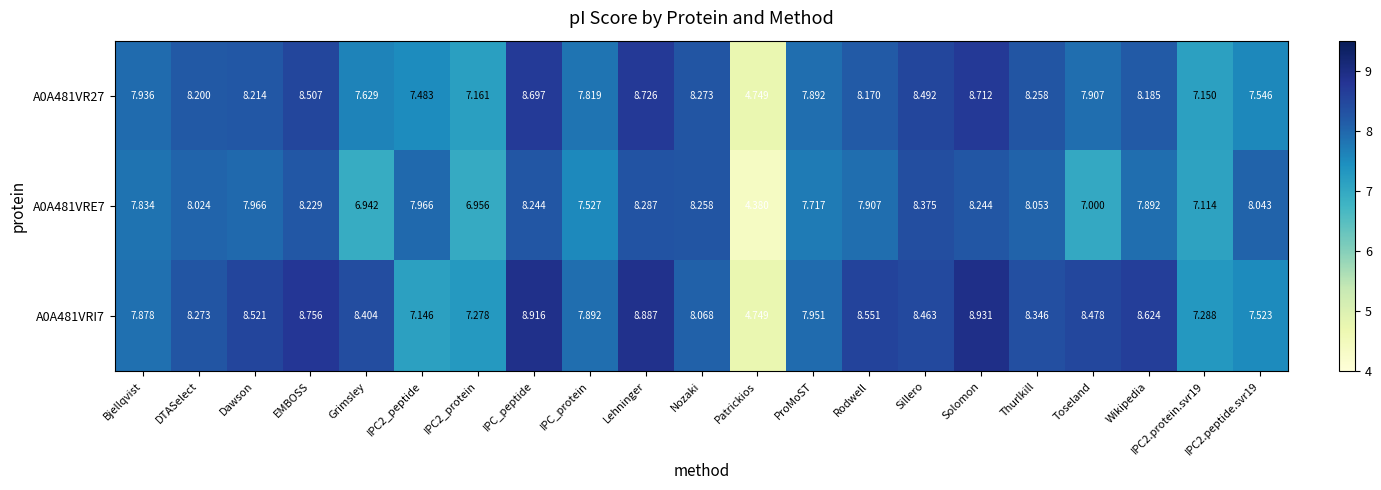

At which category is the sum across all series the highest?

Lehninger